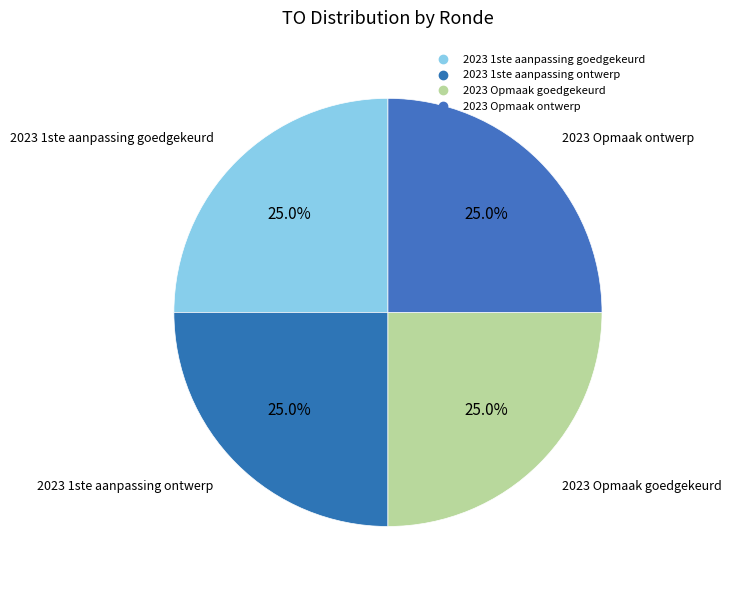

Which slice is the smallest?

4